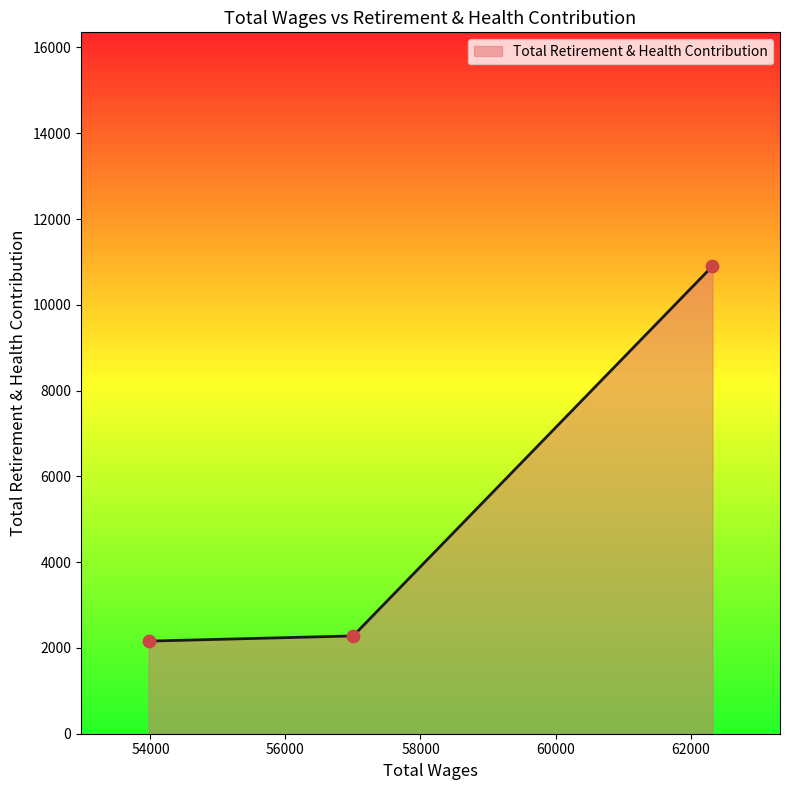

What is the greatest value displayed?

10902